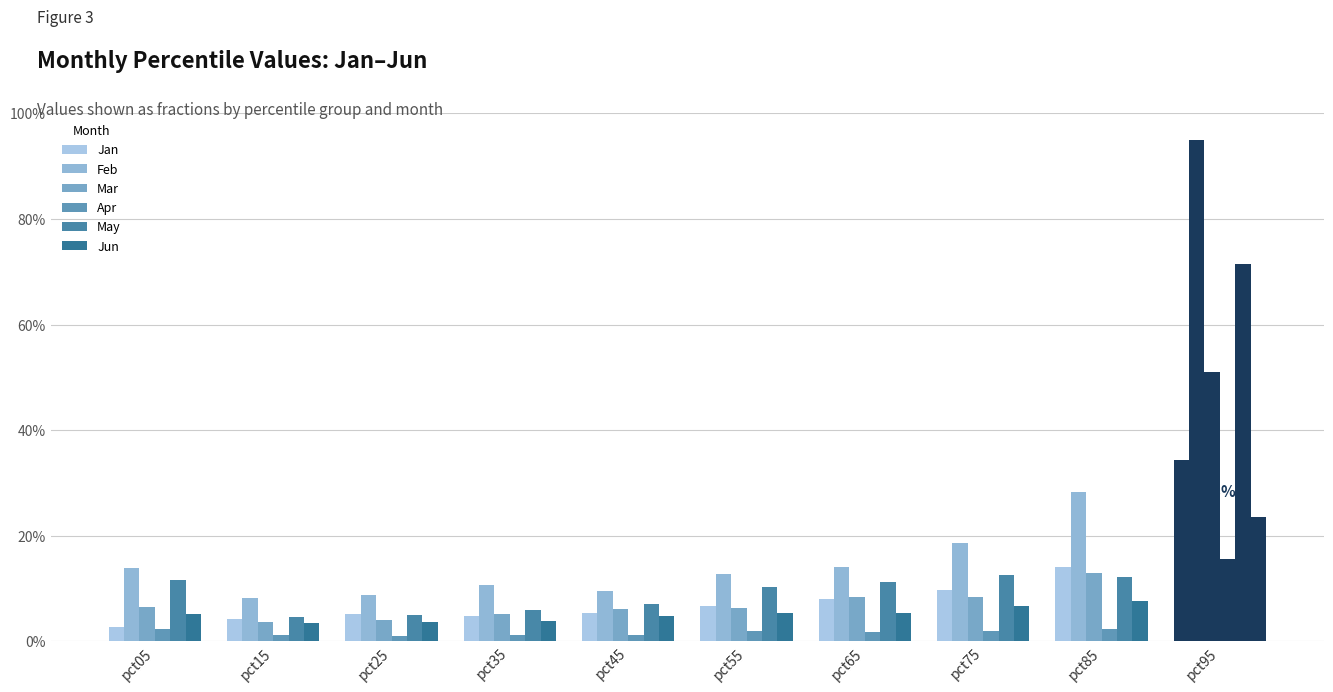

What is the difference between the Jun values at pct95 and pct75?

0.2